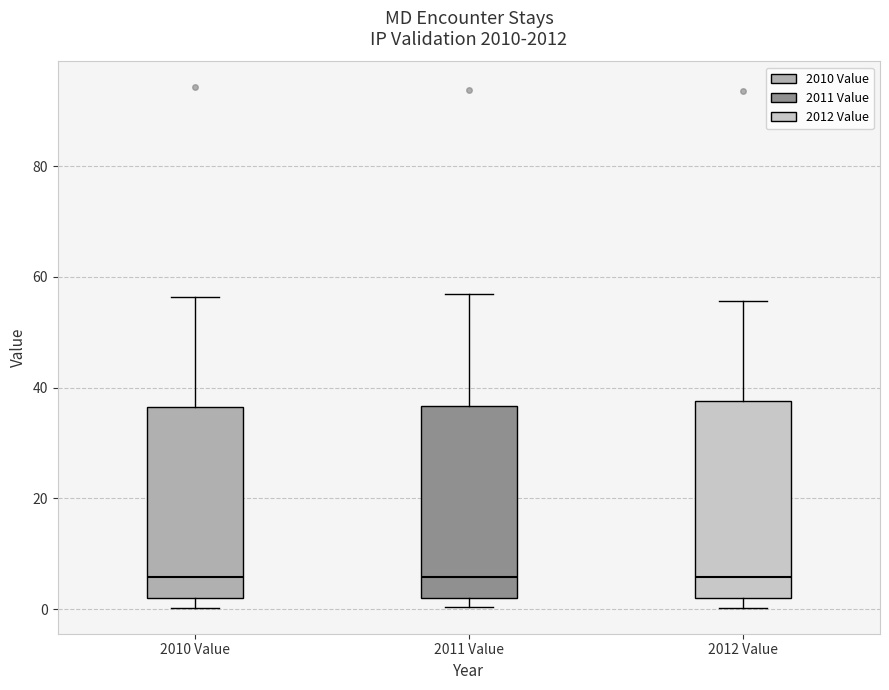

Where is the lower edge of the box for 2012 Value on the y-axis? The values are not printed on the chart, so give them approximately, as read against the axis.

2